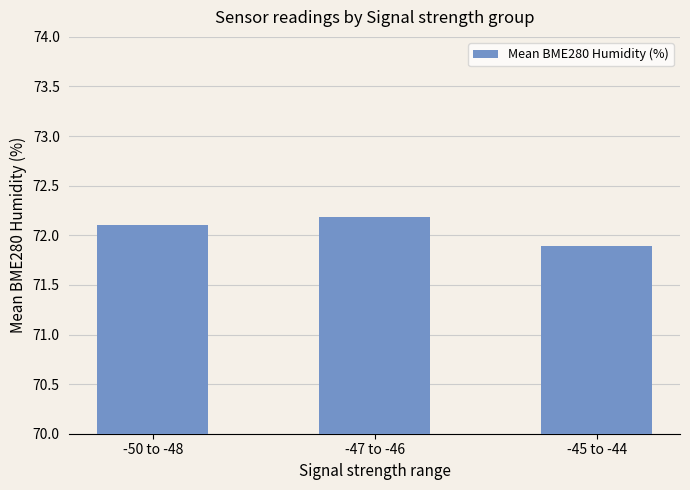

Does the chart contain any negative values?

No